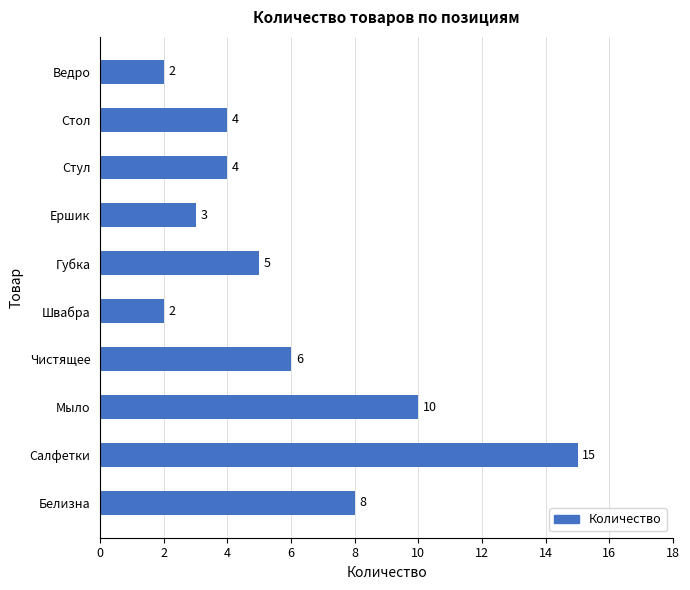

Count the number of categories in the chart.

10